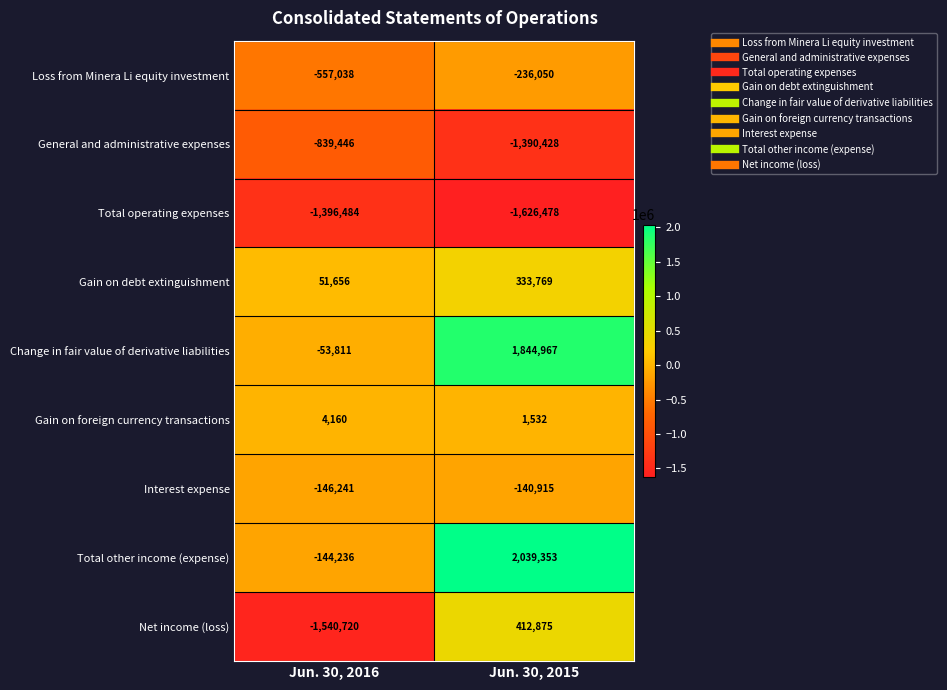

Which label corresponds to the smallest value in the chart?

Jun. 30, 2015